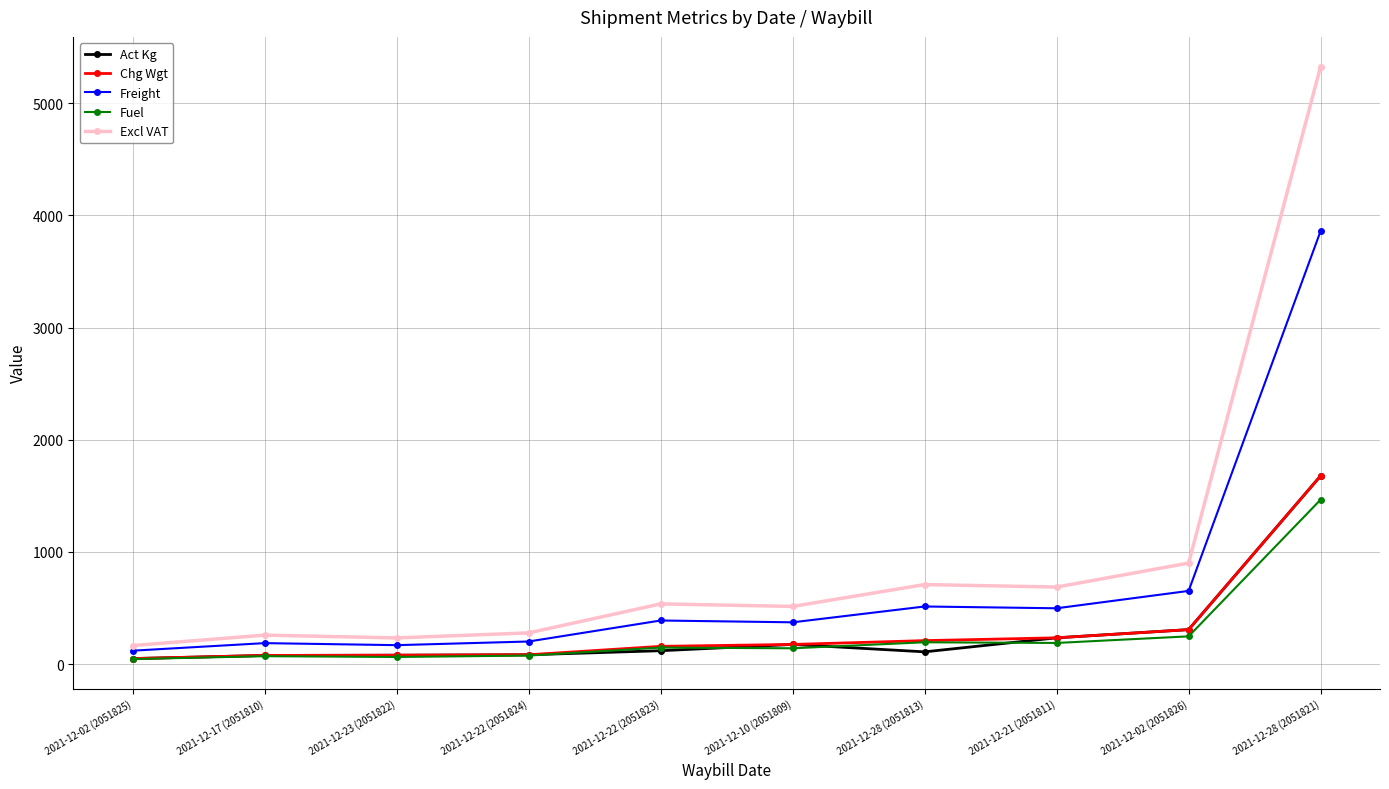

What is the value of the Act Kg point at the 5th from the left?

120.0